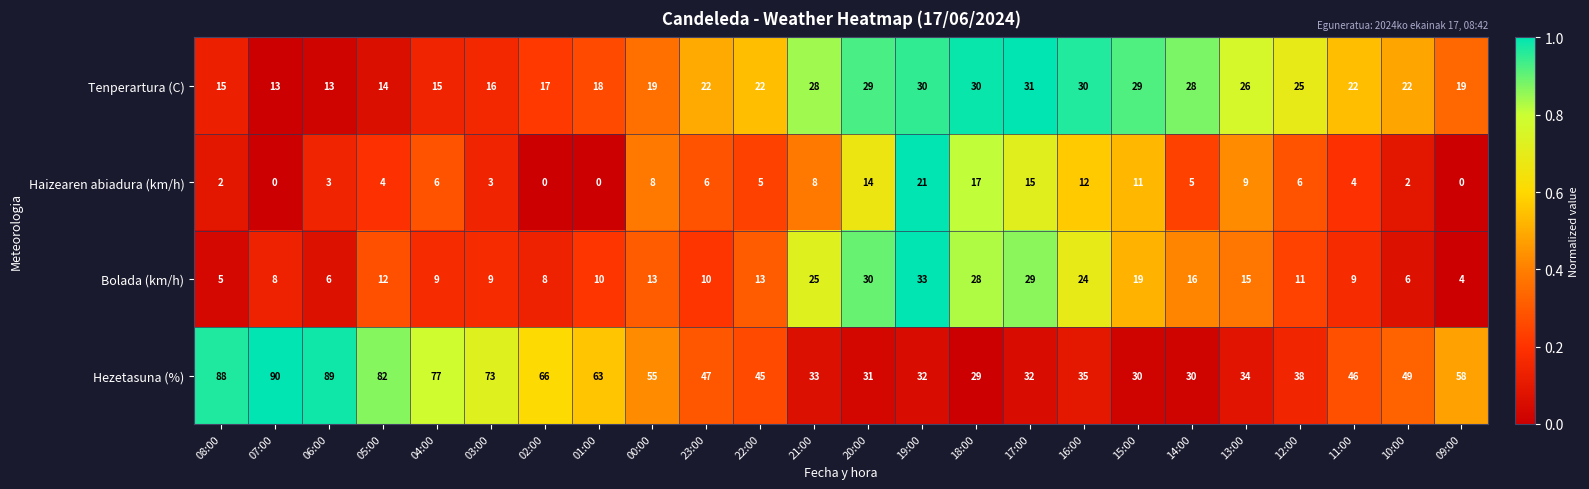

The value of Tenperartura (C) at 20:00 is 12. True or false?

False